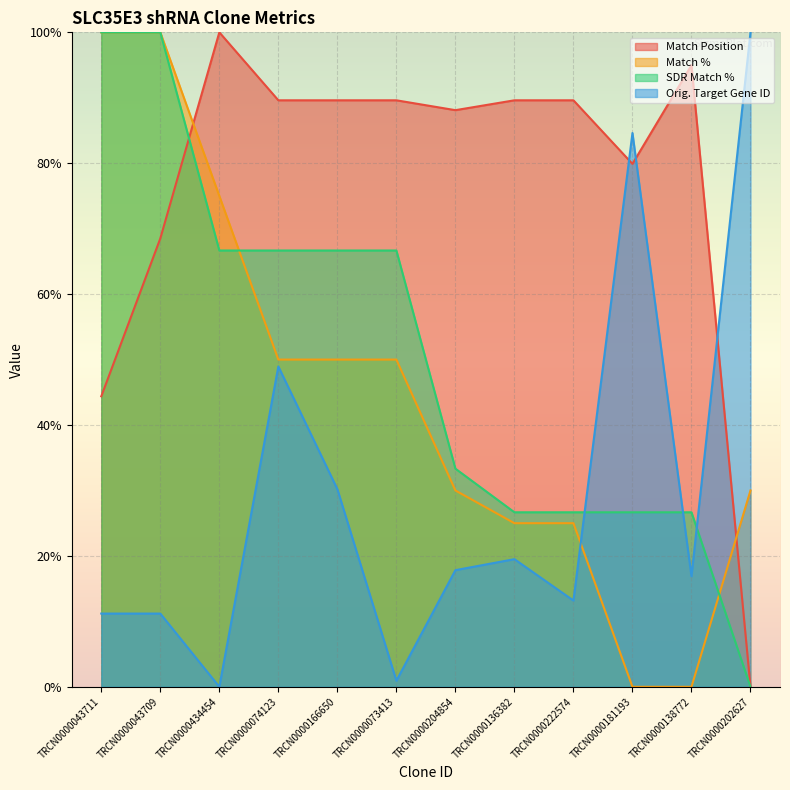

Reading left to right, list all the values displayed in this chart.

Match Position: TRCN0000043711=44.4	TRCN0000043709=68.5	TRCN0000434454=100.0	TRCN0000074123=89.6	TRCN0000166650=89.6	TRCN0000073413=89.6	TRCN0000204854=88.1	TRCN0000136382=89.6	TRCN0000222574=89.6	TRCN0000181193=79.9	TRCN0000138772=95.0	TRCN0000202627=0.0
Match %: TRCN0000043711=100.0	TRCN0000043709=100.0	TRCN0000434454=75.0	TRCN0000074123=50.0	TRCN0000166650=50.0	TRCN0000073413=50.0	TRCN0000204854=30.0	TRCN0000136382=25.0	TRCN0000222574=25.0	TRCN0000181193=0.0	TRCN0000138772=0.0	TRCN0000202627=30.0
SDR Match %: TRCN0000043711=100.0	TRCN0000043709=100.0	TRCN0000434454=66.7	TRCN0000074123=66.7	TRCN0000166650=66.7	TRCN0000073413=66.7	TRCN0000204854=33.3	TRCN0000136382=26.7	TRCN0000222574=26.7	TRCN0000181193=26.7	TRCN0000138772=26.7	TRCN0000202627=0.0
Orig. Target Gene ID: TRCN0000043711=11.2	TRCN0000043709=11.2	TRCN0000434454=0.0	TRCN0000074123=48.9	TRCN0000166650=30.2	TRCN0000073413=0.9	TRCN0000204854=17.8	TRCN0000136382=19.5	TRCN0000222574=13.2	TRCN0000181193=84.6	TRCN0000138772=16.9	TRCN0000202627=100.0